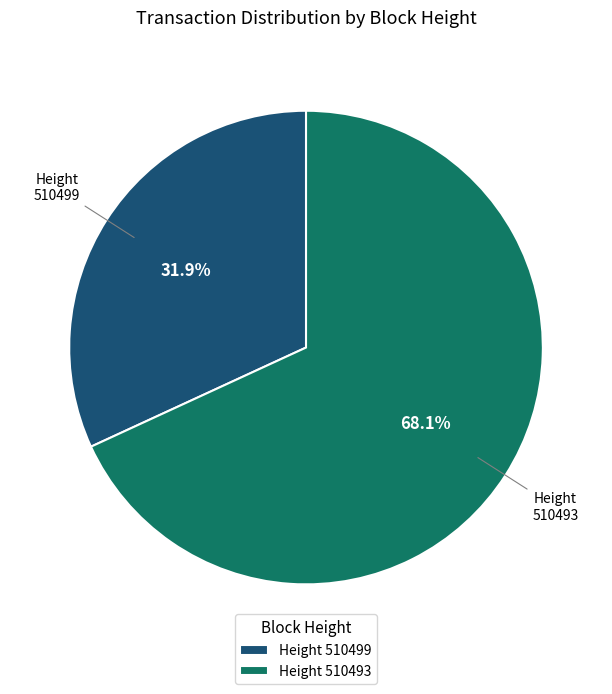

How many segments does this pie chart have?

2